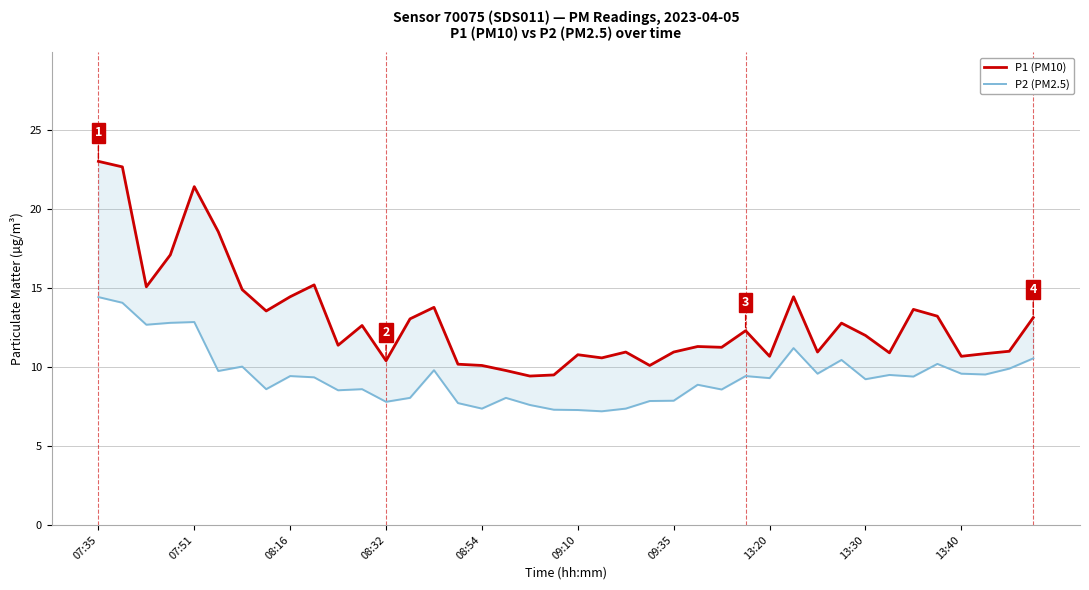

What is the greatest value displayed?

23.0